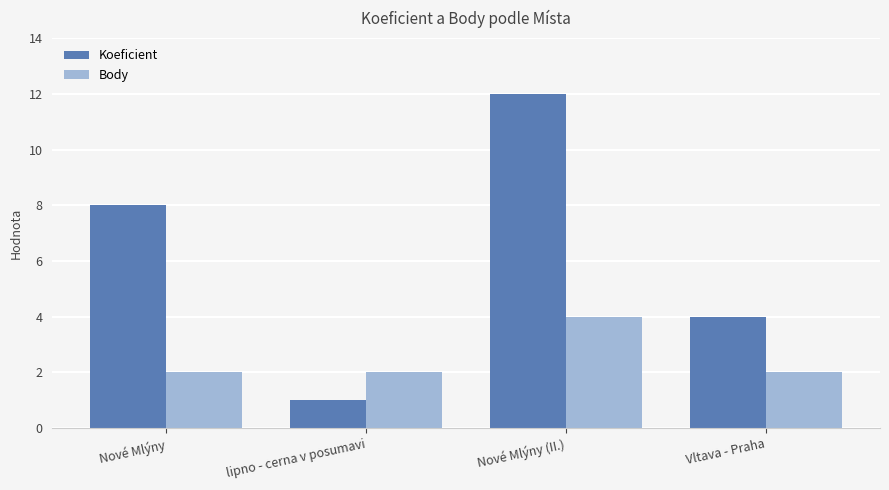

Between Nové Mlýny and Nové Mlýny (II.), which series saw the biggest shift?

Koeficient